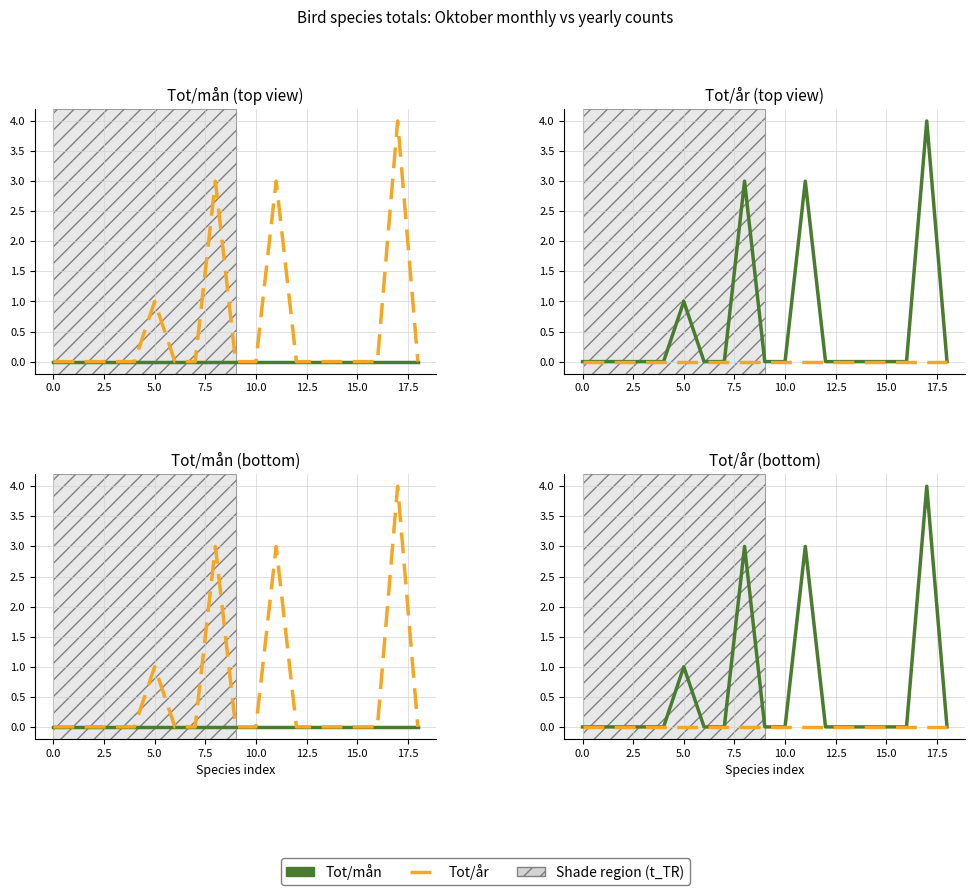

List the series in order of their overall mean, highest first.

Tot/mån, Tot/år